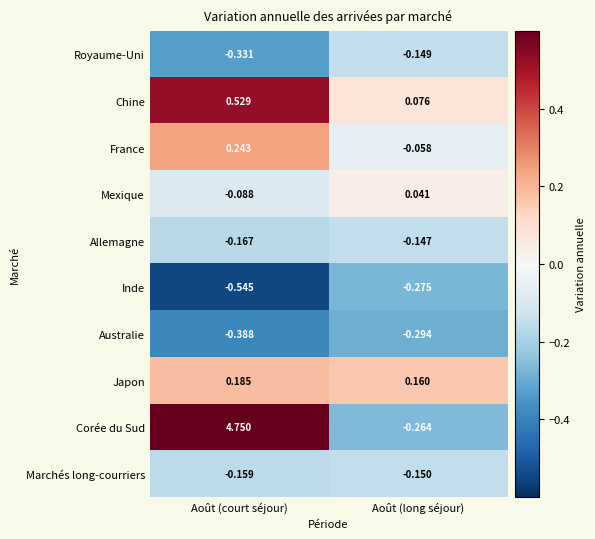

Where is Mexique nearest to the value 0?

Août (long séjour)